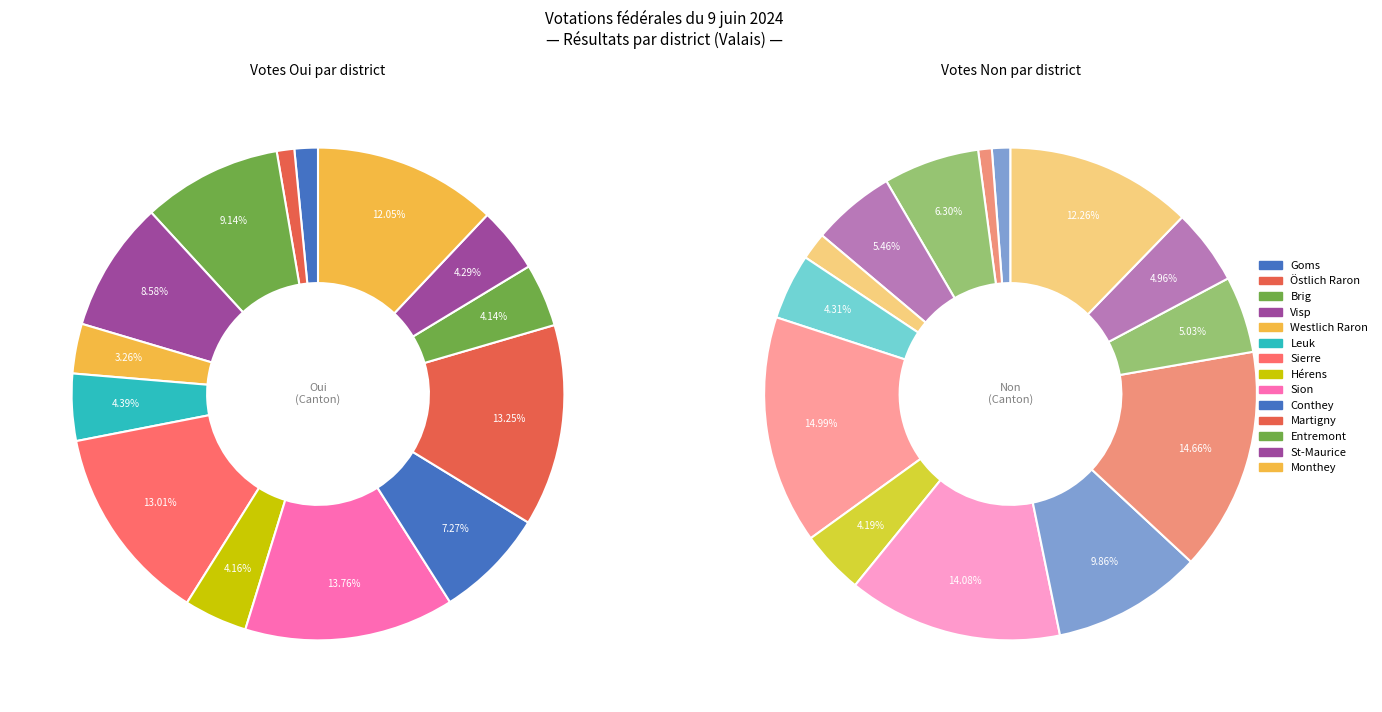

What percentage is the Non slice, to the nearest percent?

36%